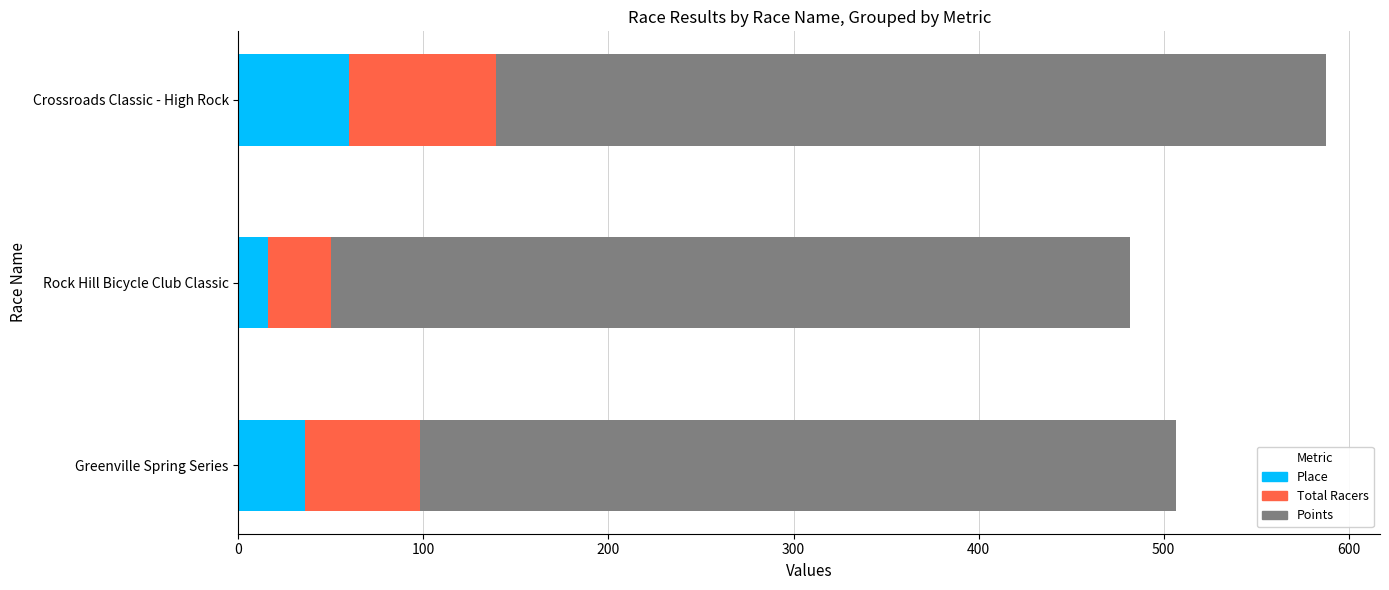

How many distinct data groups are displayed?

3